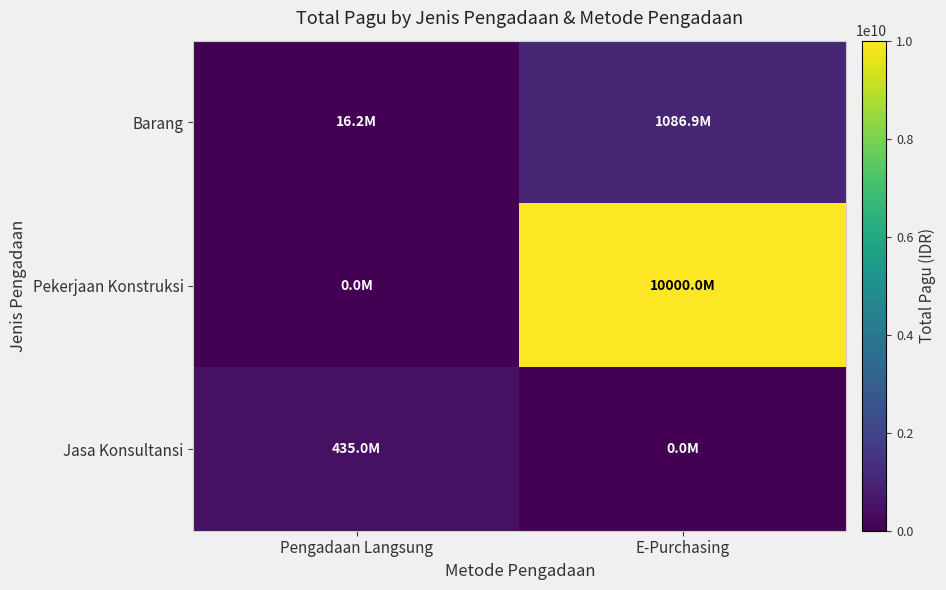

Which series changed the most between Pengadaan Langsung and E-Purchasing?

Pekerjaan Konstruksi